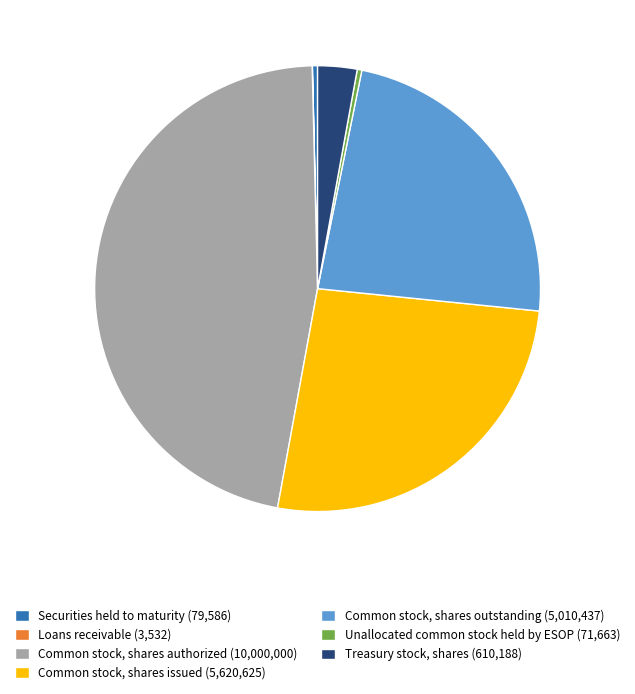

Which category has the biggest portion of the pie?

Common stock, shares authorized (10,000,000)